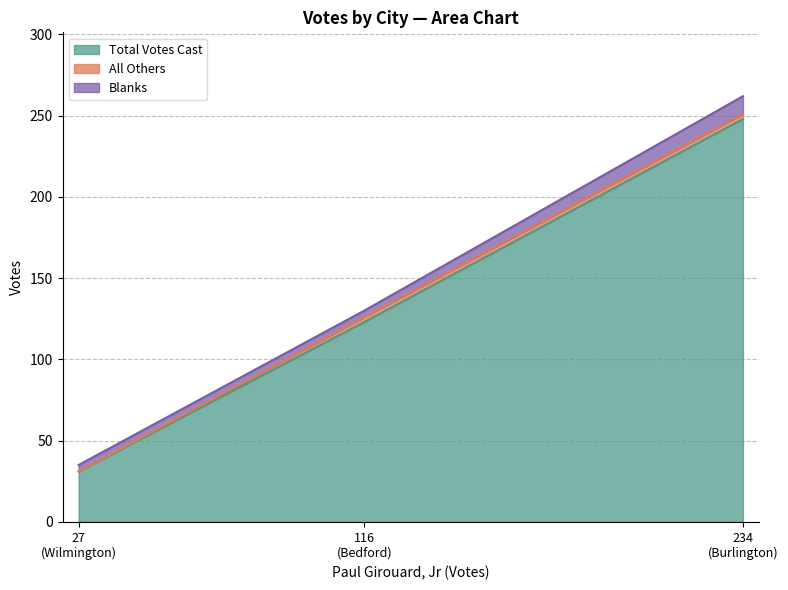

At how many categories does at least one series exceed 115?

2